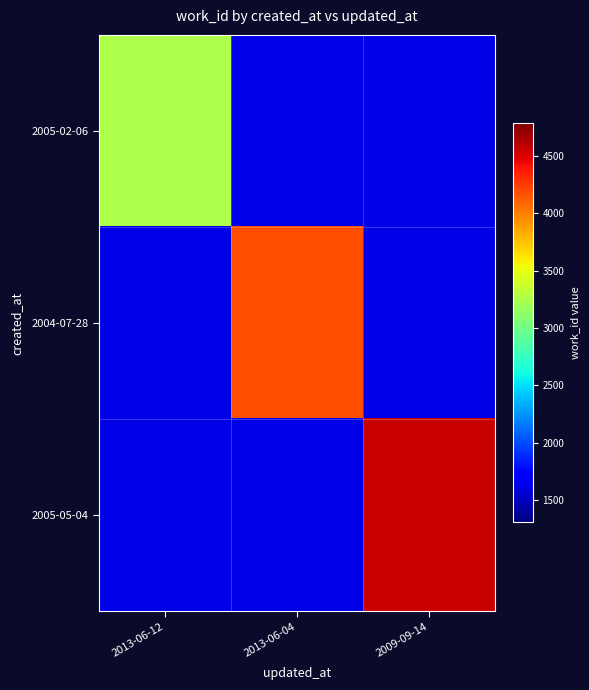

What is the difference between the highest and lowest values at 2009-09-14?

2925.5